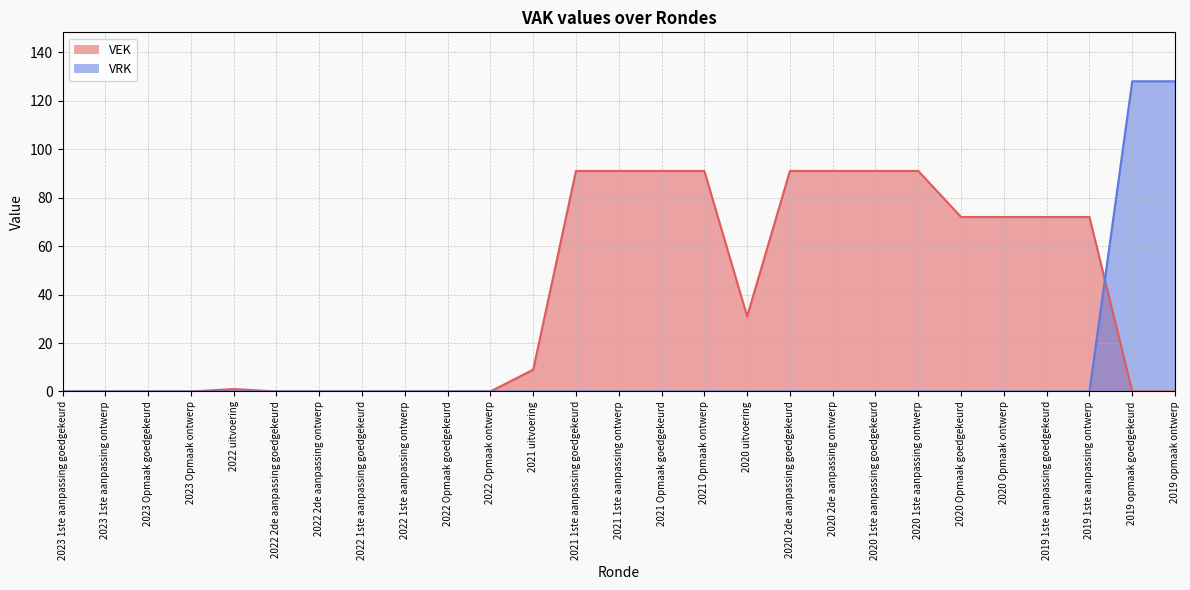

True or false: VEK has a value of 57 at 2020 2de aanpassing ontwerp.

False